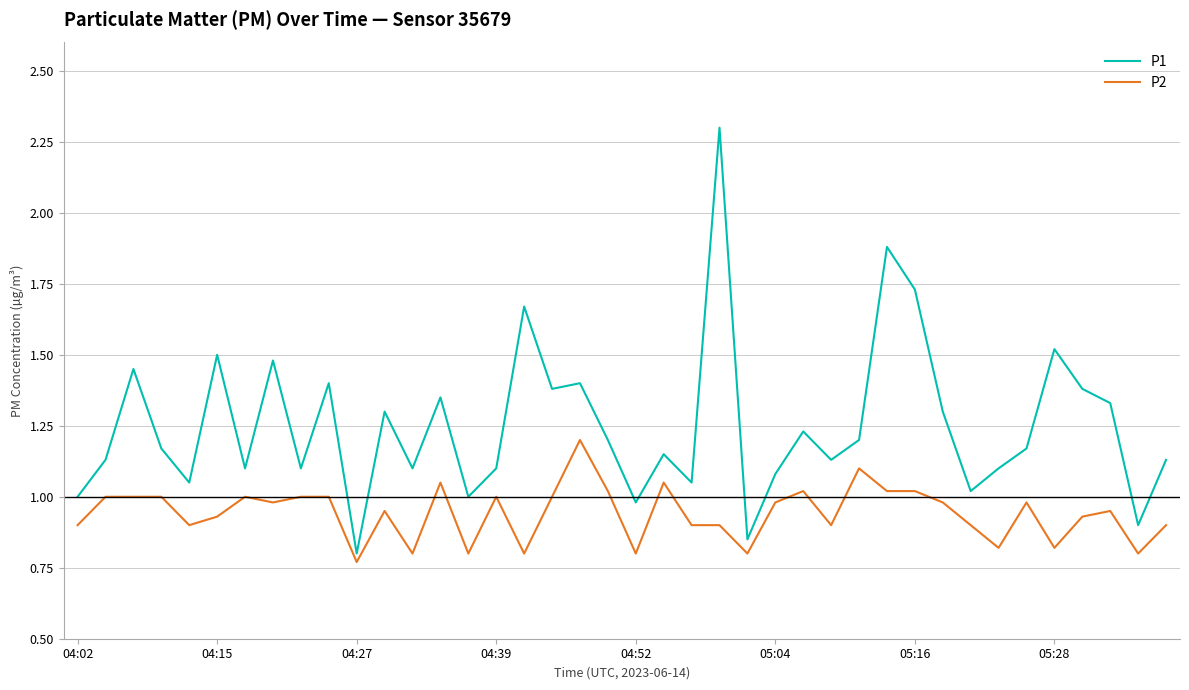

List the series in order of their peak value, highest first.

P1, P2